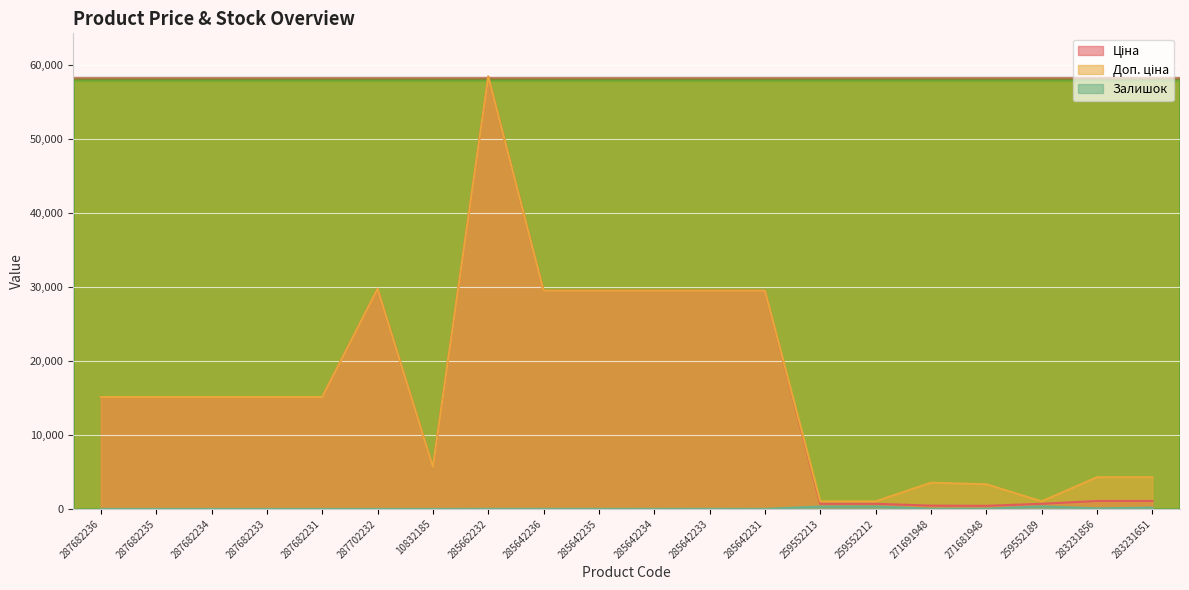

Which series has the widest spread of values?

Ціна